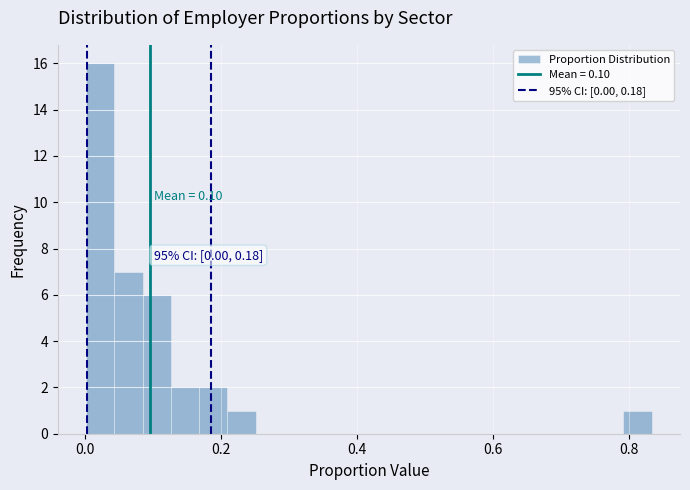

Around what value on the x-axis is the tallest bar? Give the approximate position of its centre, as read against the axis.

0.02